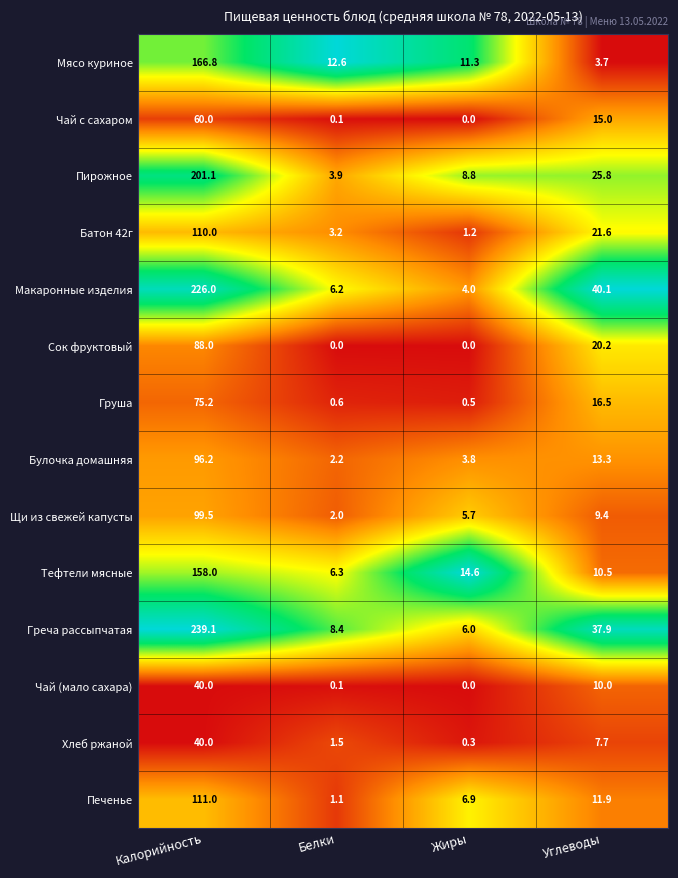

Which series has the largest total across all categories?

Греча рассыпчатая